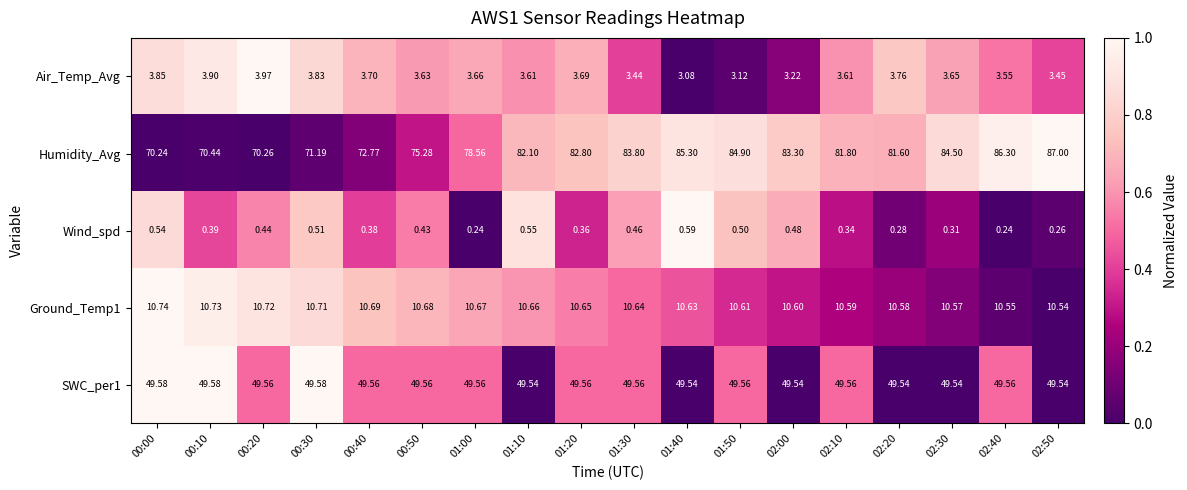

Count the number of data series in this chart.

5